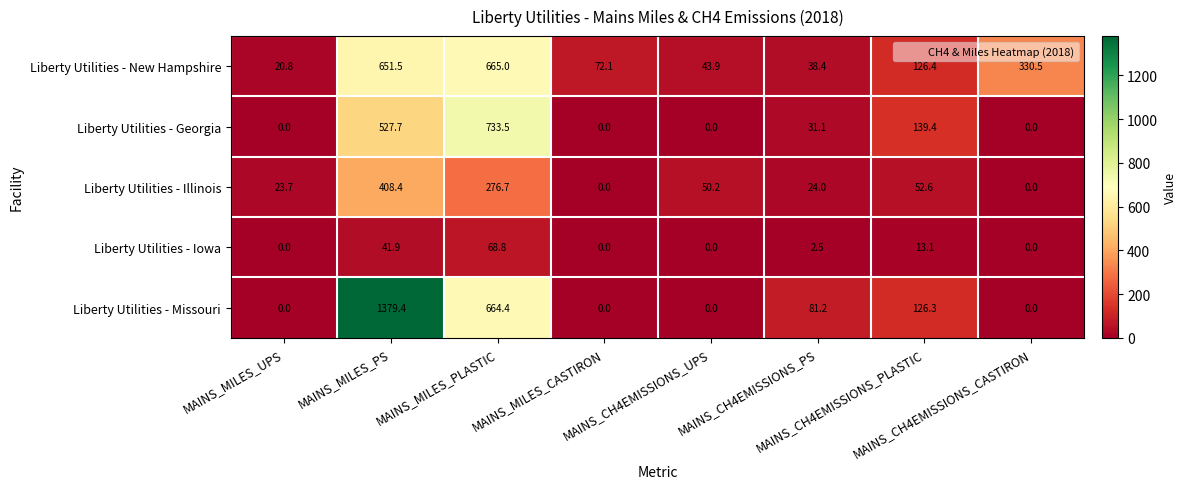

What is the maximum value shown in the chart?

1379.4